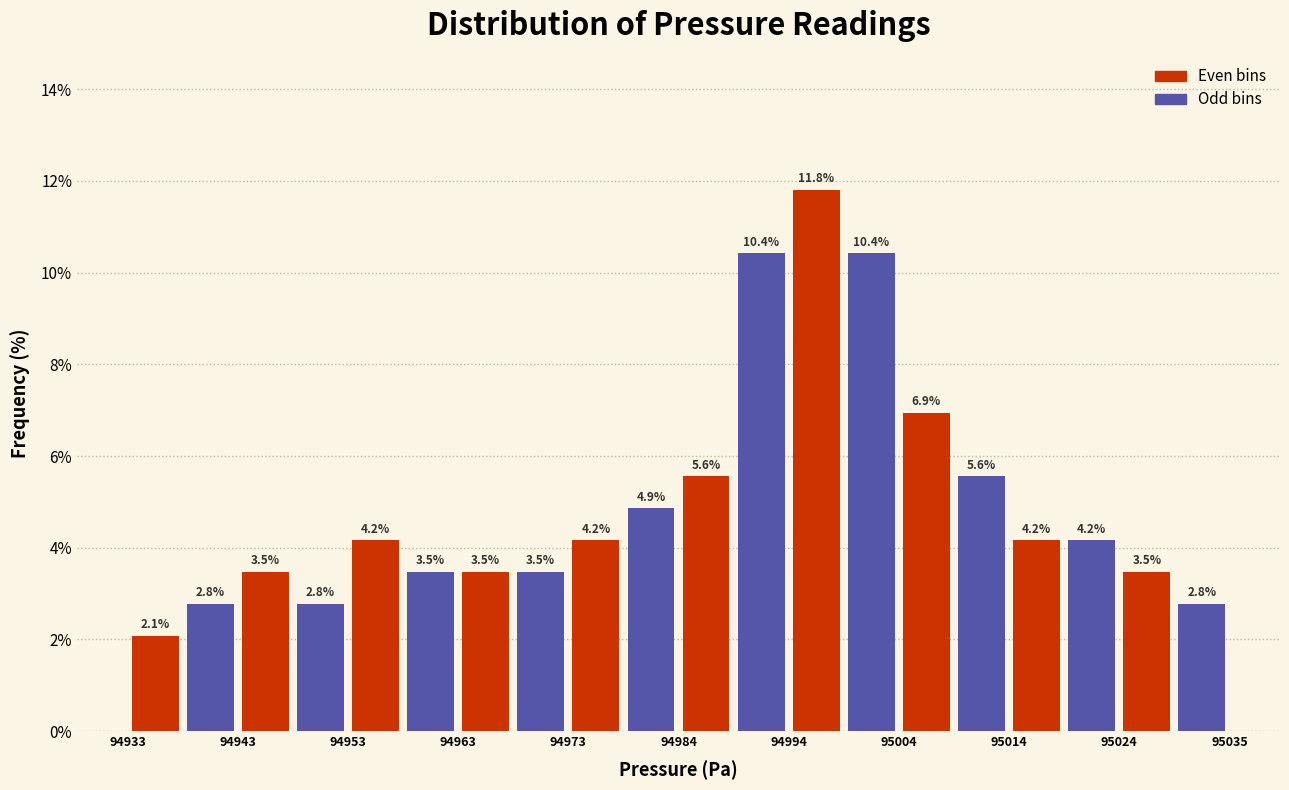

Read against the x-axis, roughly where is the centre of the tallest bar?

94996